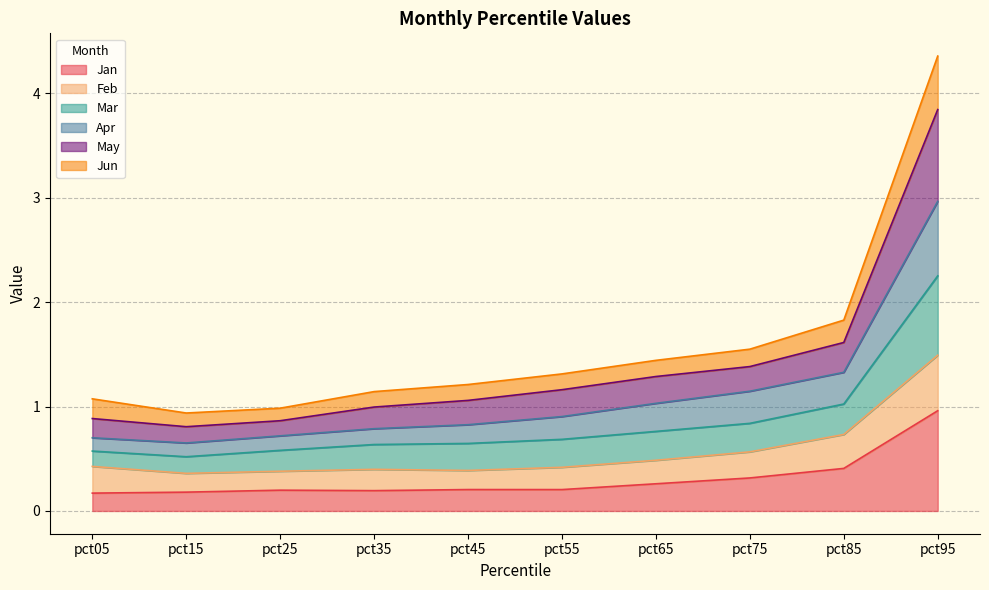

Is it true that Jan equals 0.1 at pct45?

False